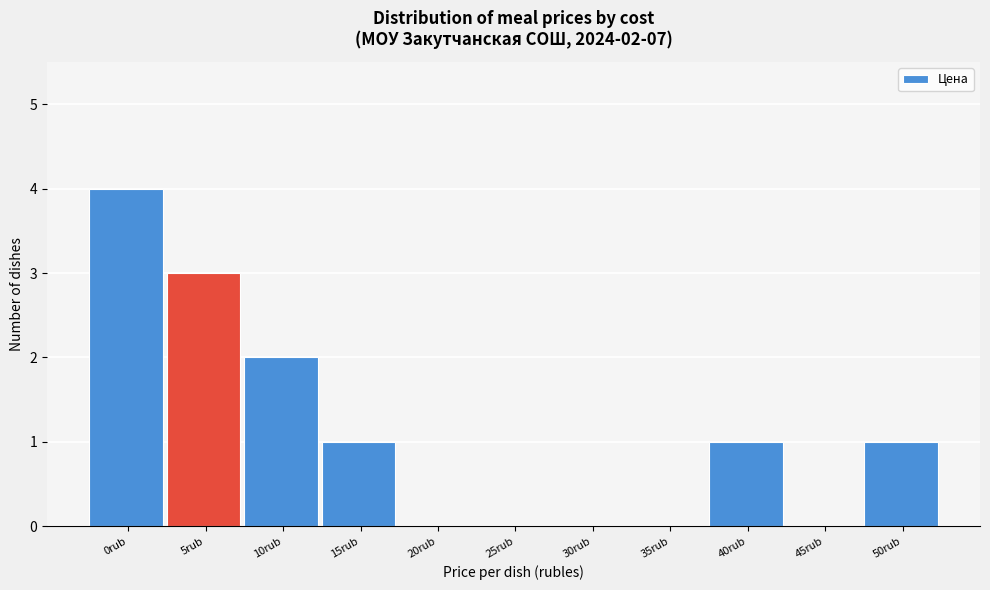

Reading left to right, list all the values displayed in this chart.

0rub=4	5rub=3	10rub=2	15rub=1	20rub=0	25rub=0	30rub=0	35rub=0	40rub=1	45rub=0	50rub=1